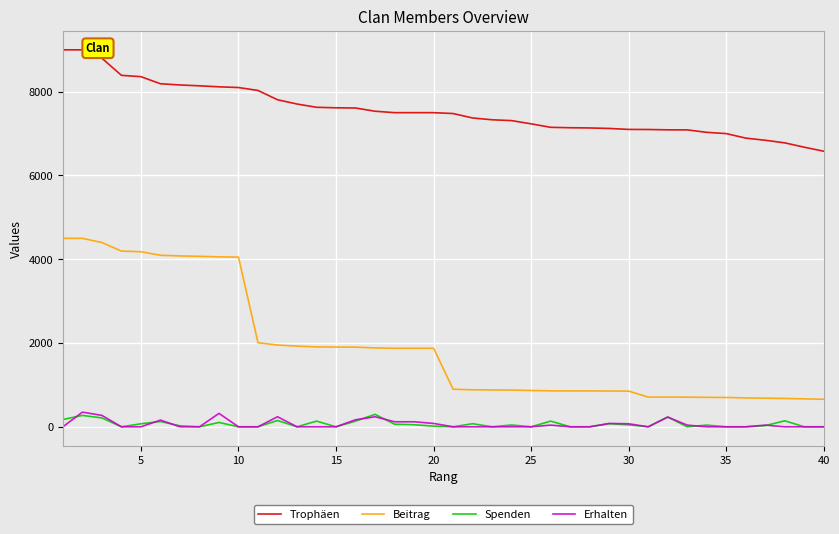

Which series has the largest total across all categories?

Trophäen